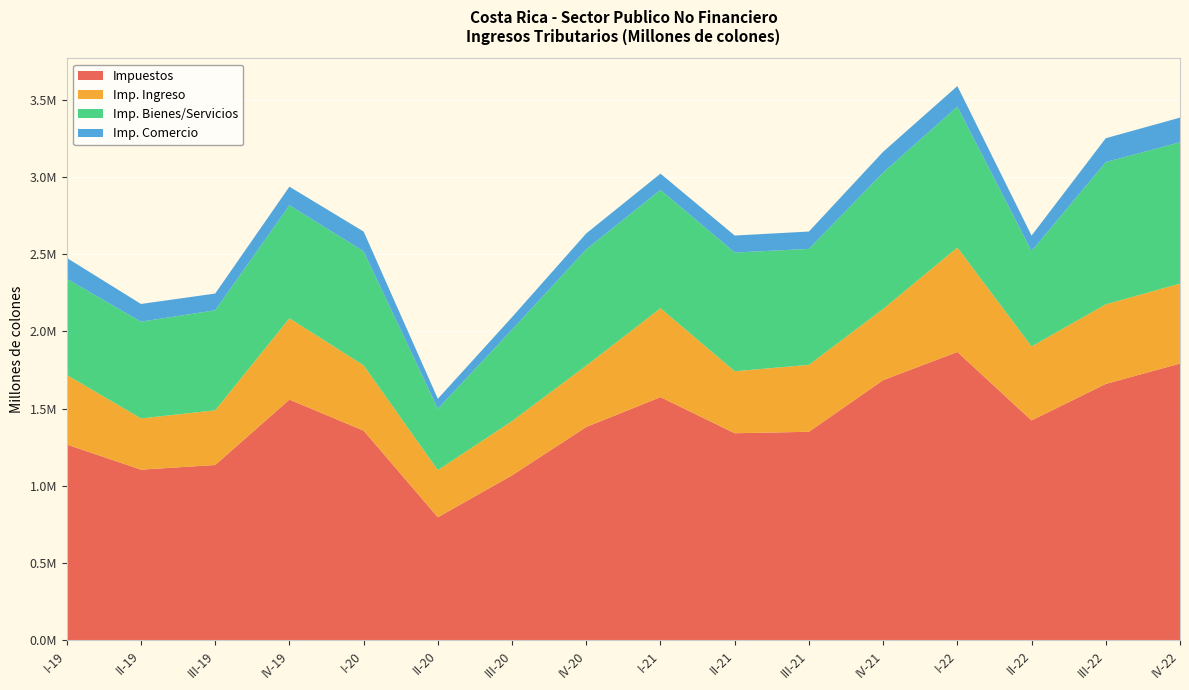

Reading right to left, what are all the values shown in this chart?

Impuestos: 1791771.8	1660122.3	1423657.2	1866854.7	1684484.9	1350238.4	1340809.6	1574578.9	1381340.4	1068405.6	796919.1	1357564.3	1558608.5	1135064.2	1105137.9	1267841.6
Imp. Ingreso: 517829.4	515025.1	478997.3	675985.6	461054.3	433361.8	401212.3	575158.9	397313.1	351079.1	305071.7	422594.2	526028.7	354179.5	331544.5	450184.7
Imp. Bienes/Servicios: 914354.6	920668.8	617135.6	912054.8	882440.1	750529.4	768292.4	765966.6	752678.2	592190.7	397358.0	738027.4	731772.1	647568.8	626263.4	622154.0
Imp. Comercio: 159661.9	154518.4	100304.6	133017.5	134629.6	112211.9	110151.1	105471.2	102988.9	80854.2	64630.2	128138.3	120217.2	108184.2	114617.8	135585.8